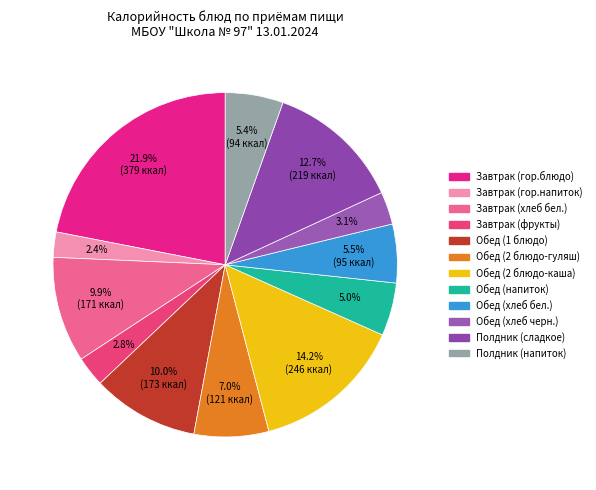

What is the smallest slice in the pie chart?

Завтрак (гор.напиток)